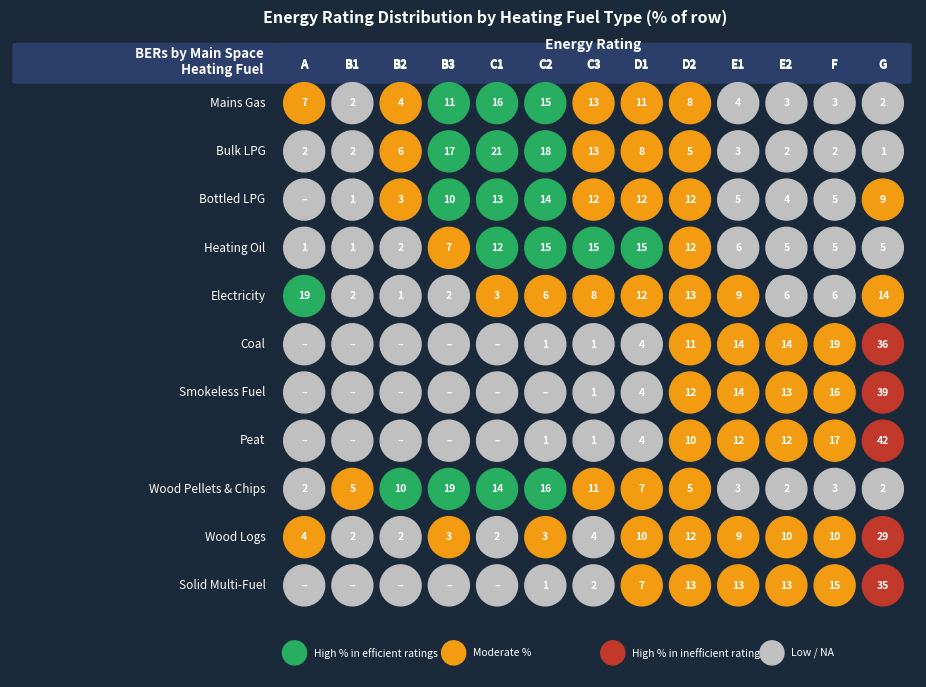

Which series has the largest total across all categories?

Heating Oil